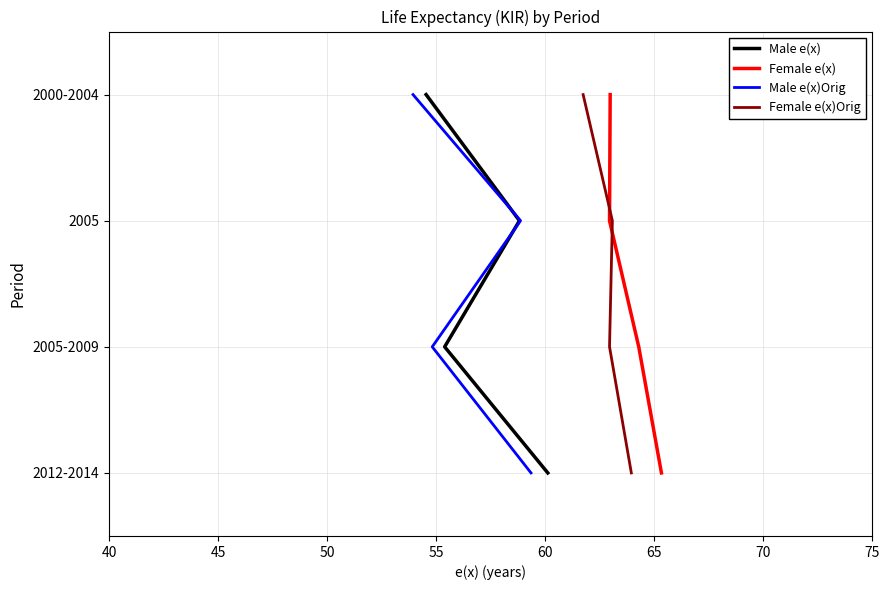

True or false: Female e(x)Orig and Male e(x)Orig cross at least once.

False